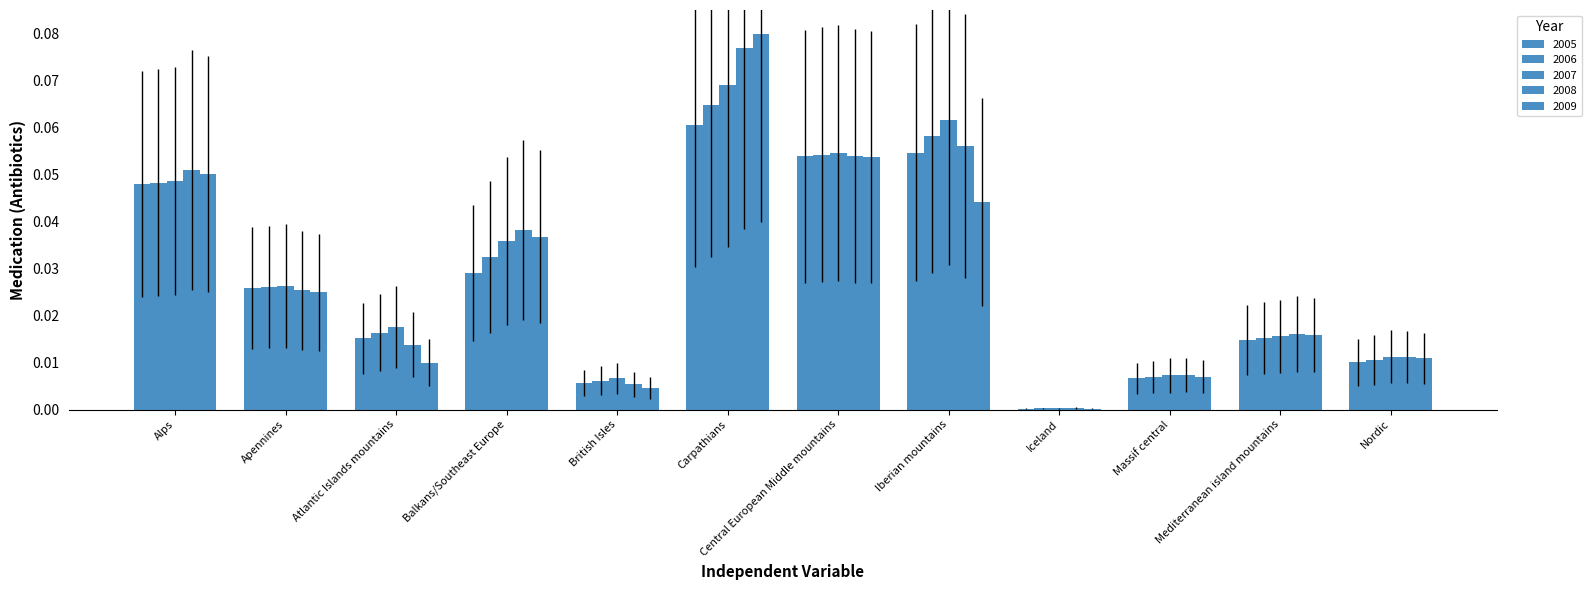

Which label corresponds to the largest value in the chart?

Carpathians